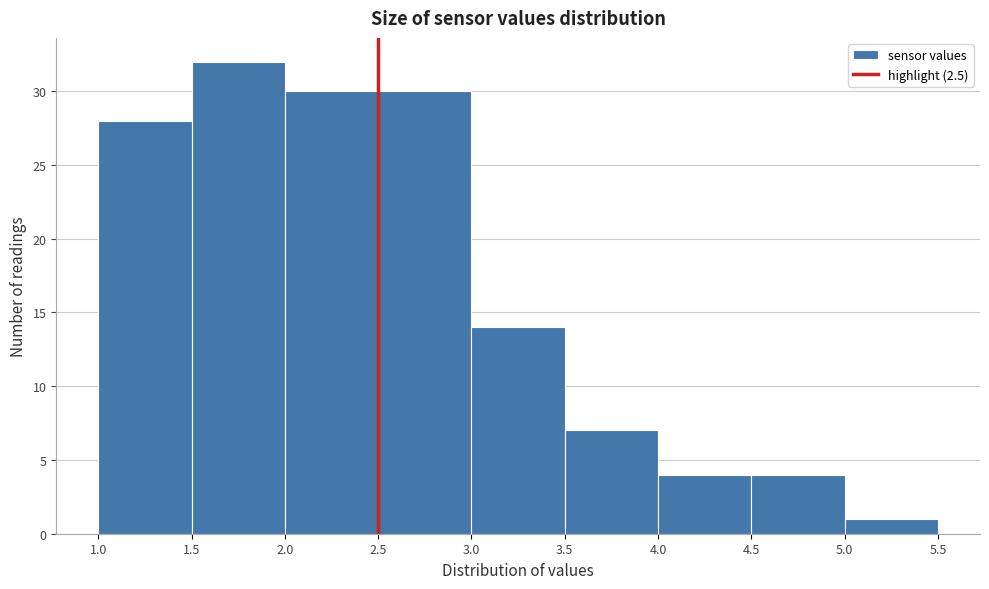

Which range on the x-axis has the tallest bar?

1.5 to 2.0